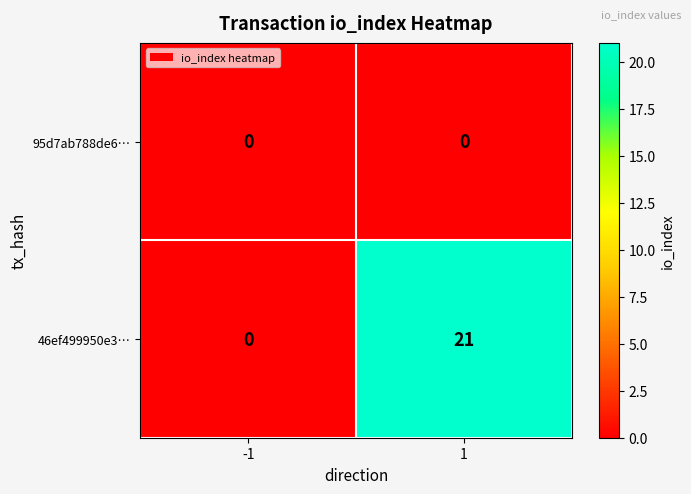

Reading left to right, extract all data points from this chart.

95d7ab788de6…: 0	0
46ef499950e3…: 0	21